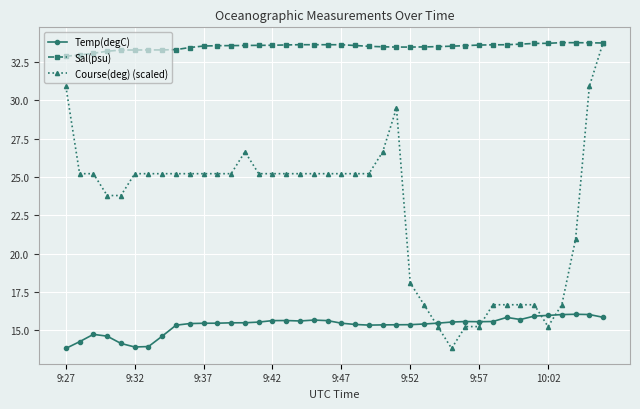

Which series has the largest range (max minus min)?

Course(deg) (scaled)